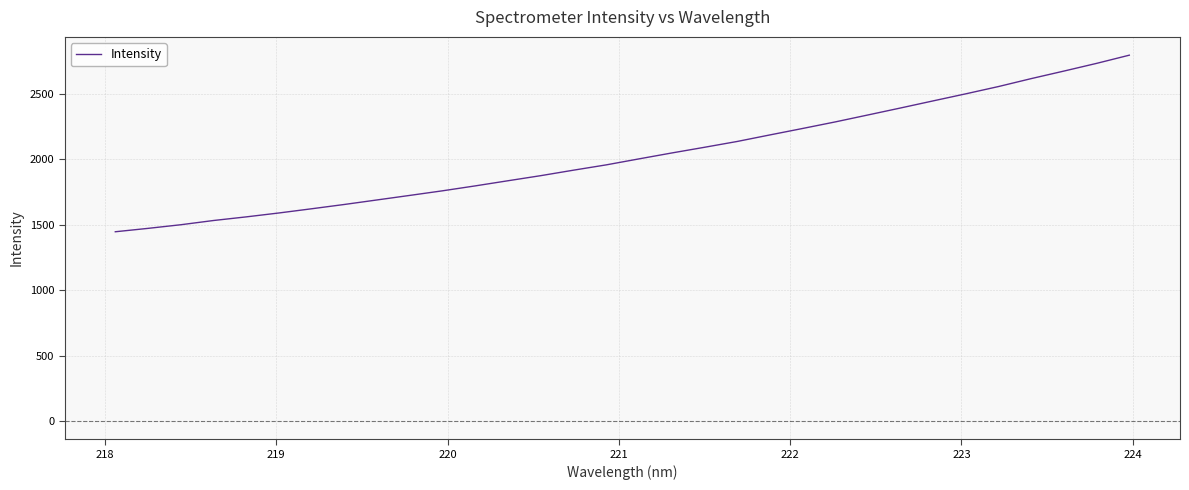

How many values are below 2003?

16